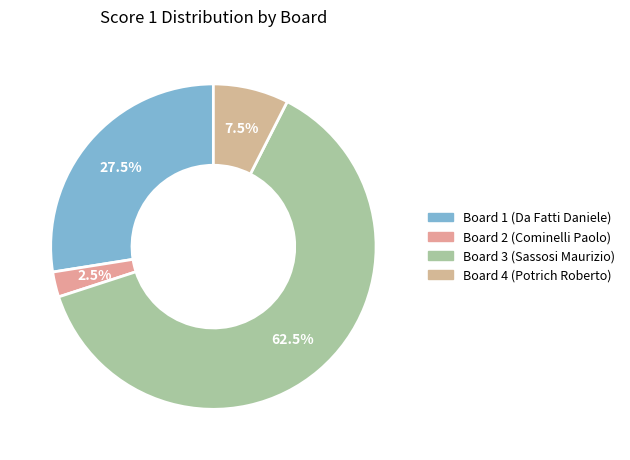

Rank the categories by value from highest to lowest.

Board 3 (Sassosi Maurizio), Board 1 (Da Fatti Daniele), Board 4 (Potrich Roberto), Board 2 (Cominelli Paolo)